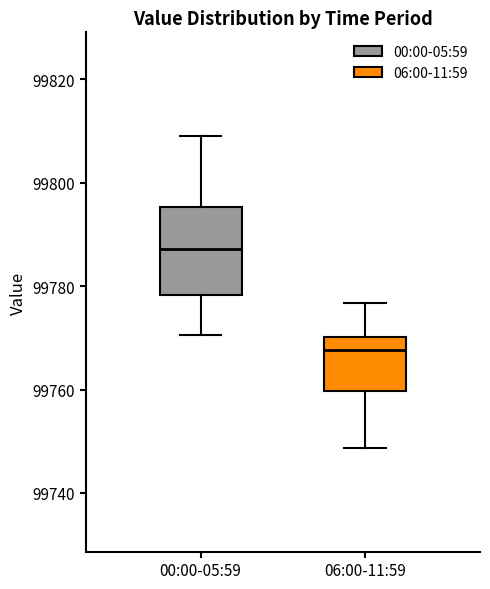

Where does the lower whisker of the box for 00:00-05:59 end on the y-axis? The values are not printed on the chart, so give them approximately, as read against the axis.

99770